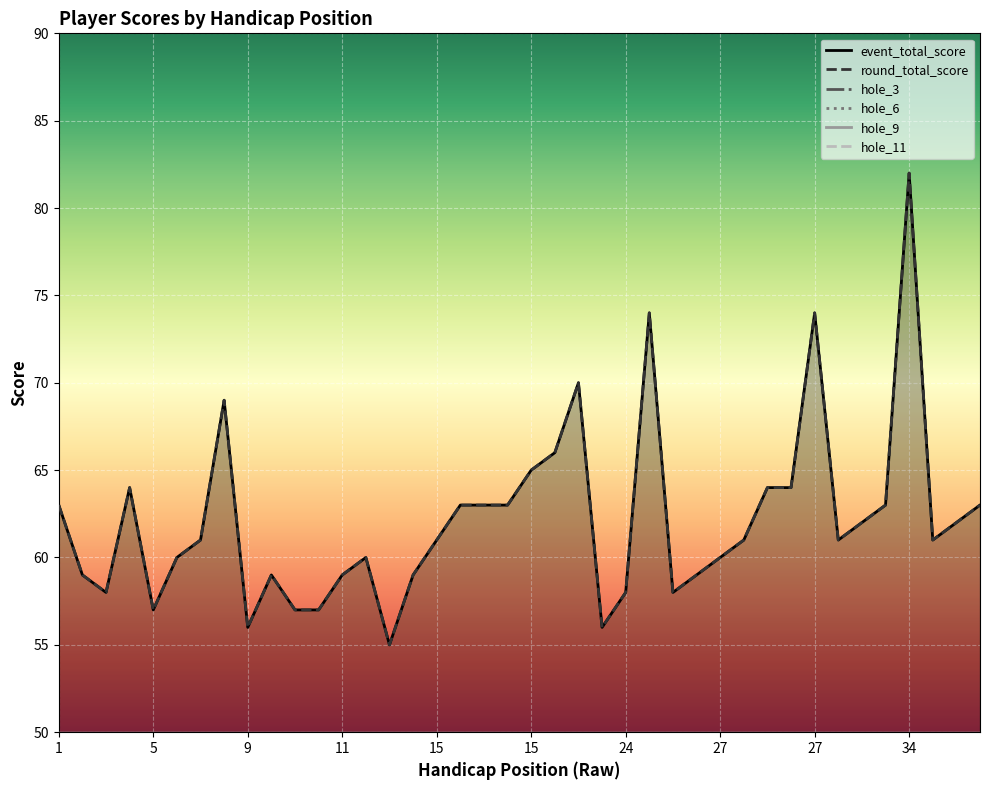

How many intersections are there between hole_11 and hole_9?

1